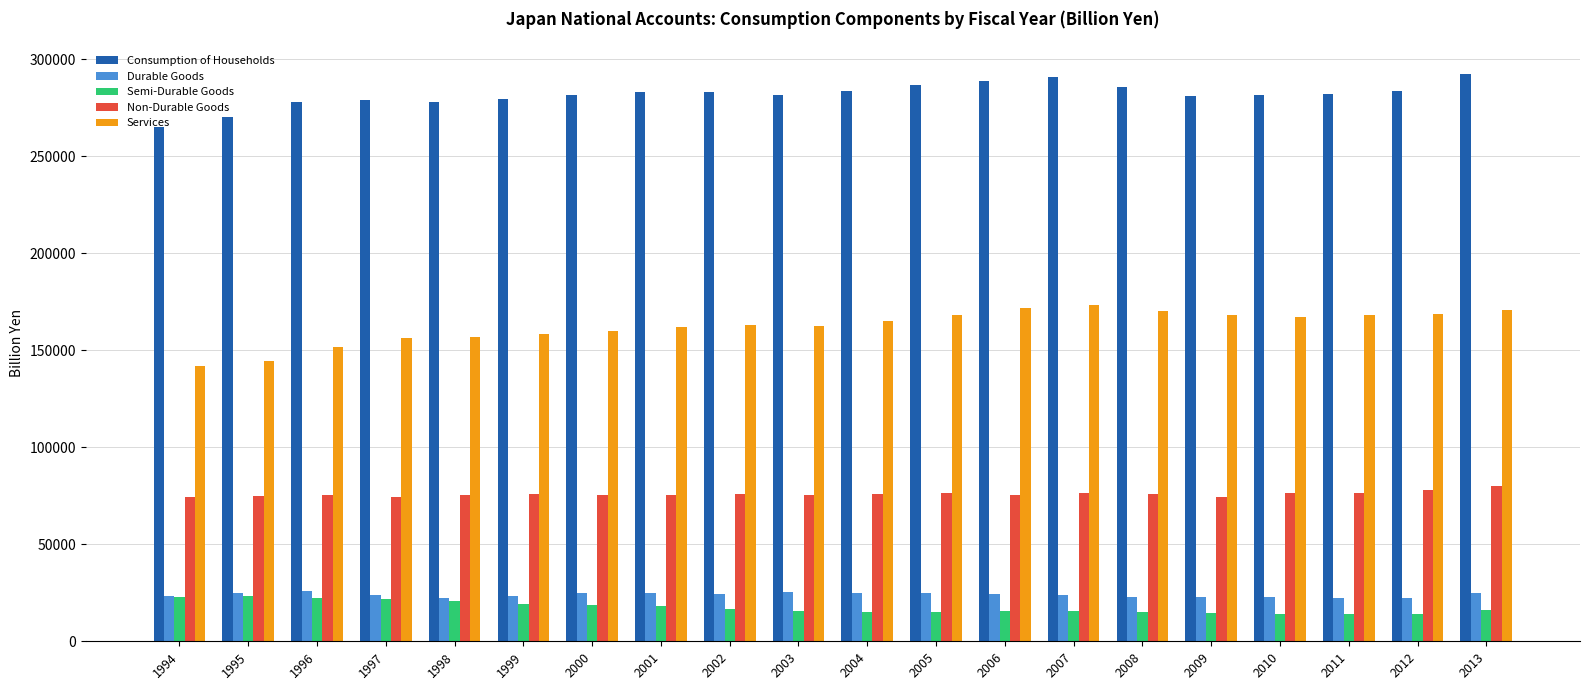

What is the difference between the maximum and minimum values in the Non-Durable Goods series?

5899.6